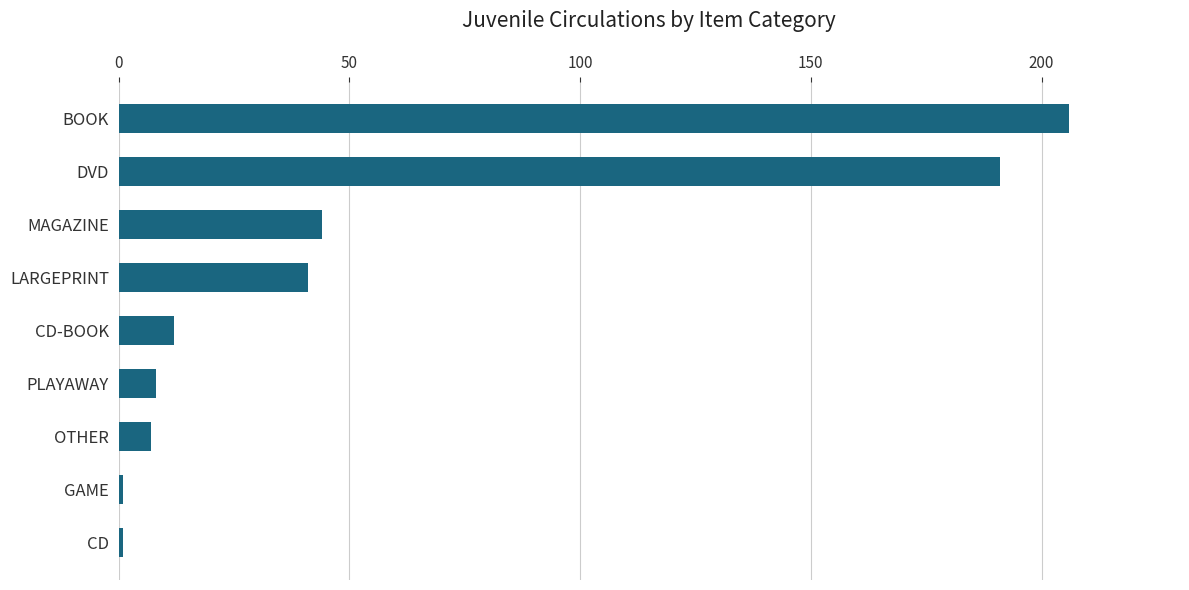

True or false: the data shows 8 at PLAYAWAY.

True